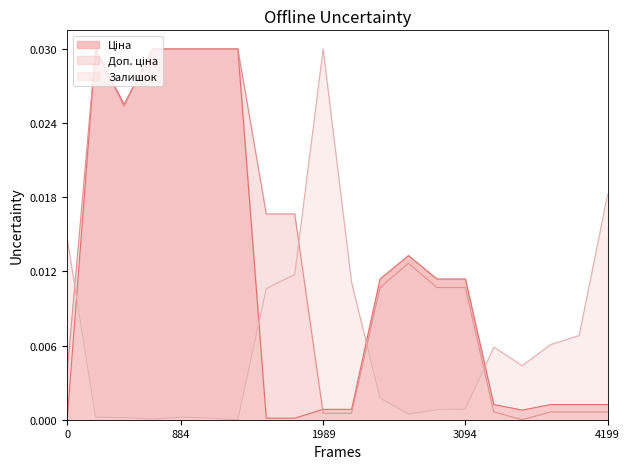

True or false: Доп. ціна has a value of 0.0 at 0.

False